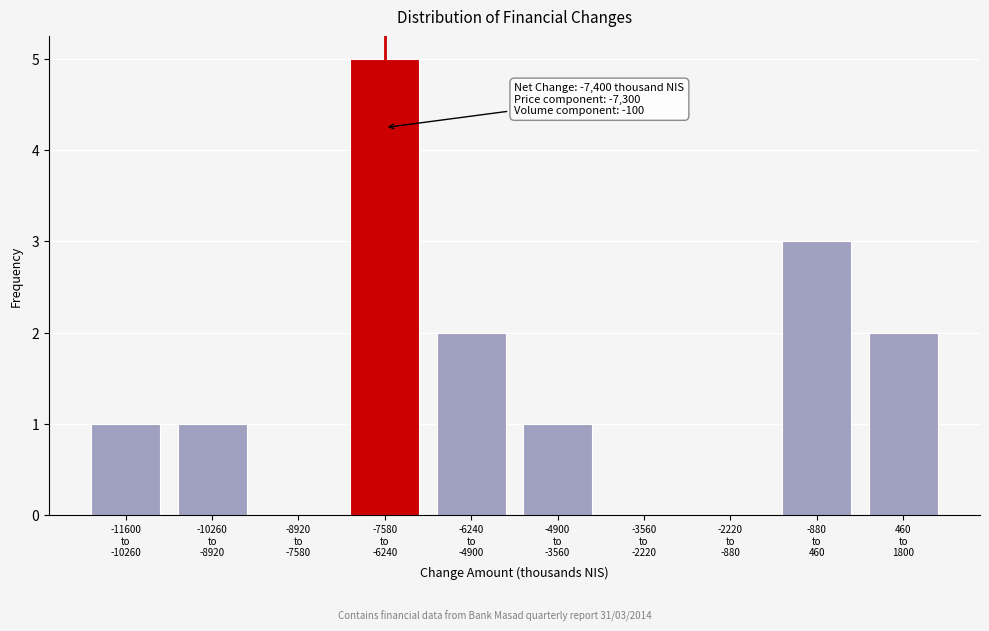

What is the greatest value displayed?

5